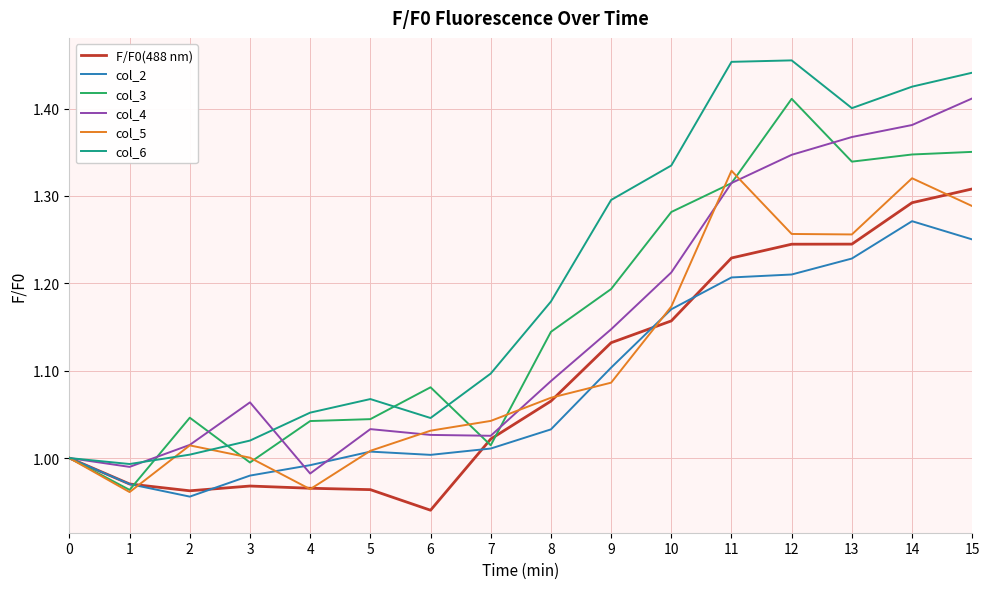

How many lines are shown in the chart?

6